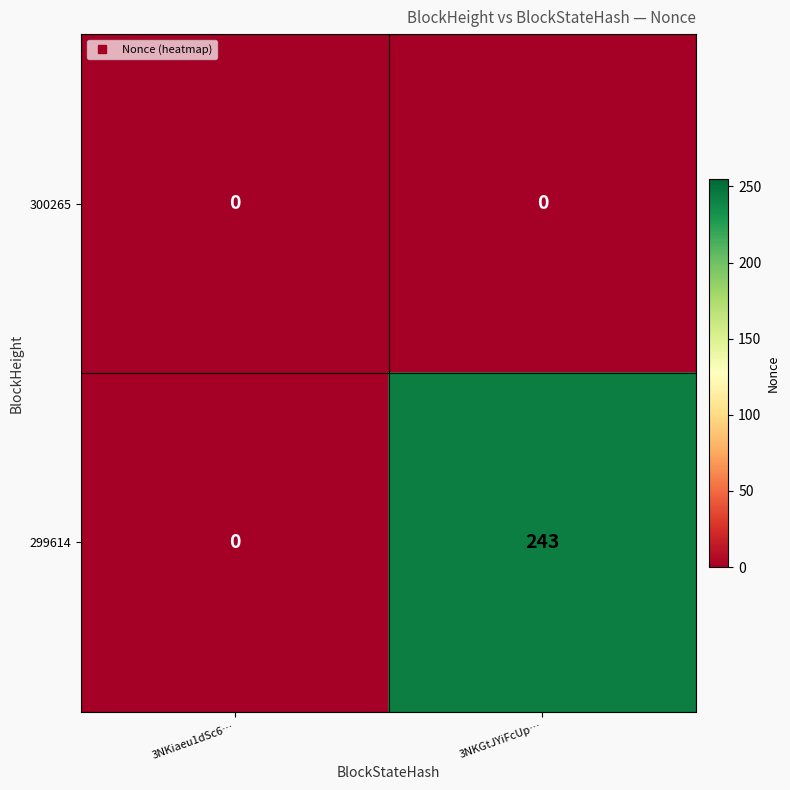

List the series in order of their peak value, highest first.

299614, 300265